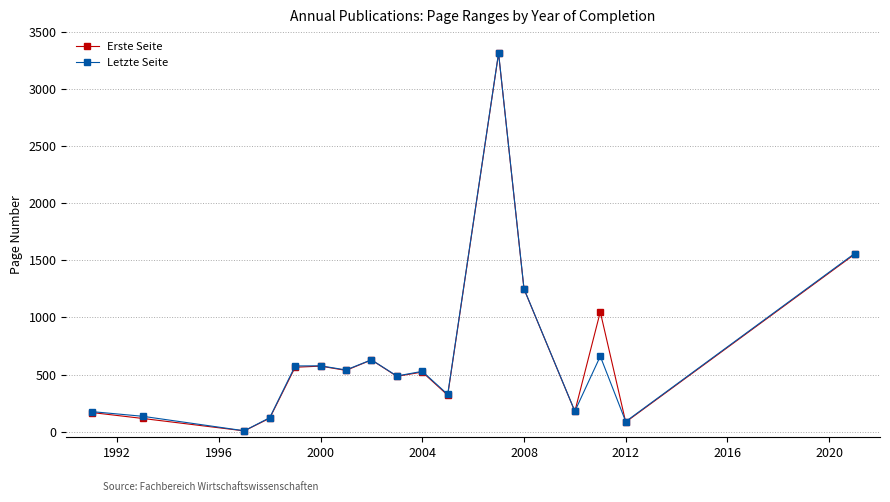

What is the sum of all Erste Seite values?

11453.9